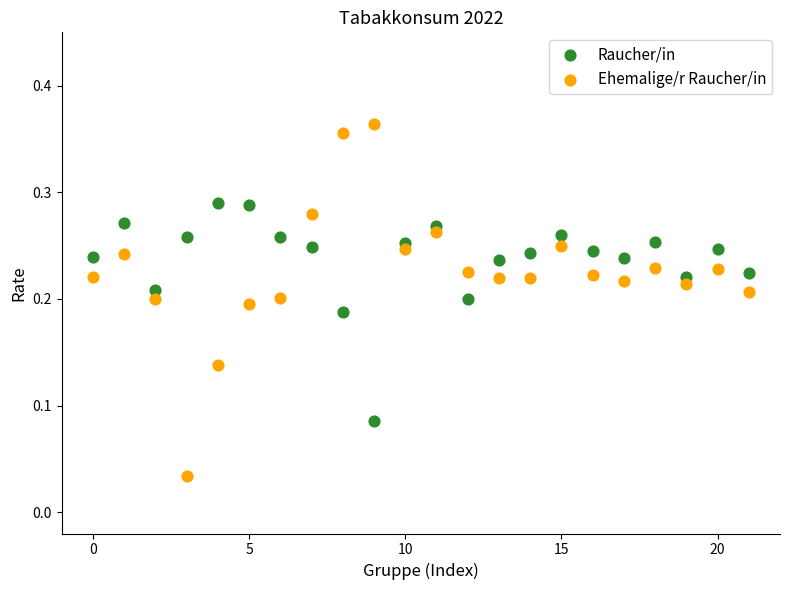

Which series contains the lowest Y value?

Ehemalige/r Raucher/in